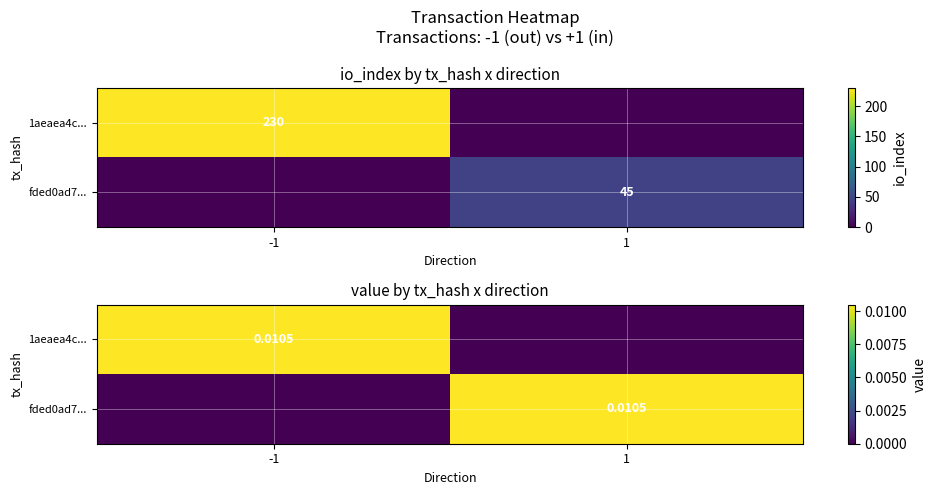

Count the 1aeaea4c... values in the range 0 to 1.

2